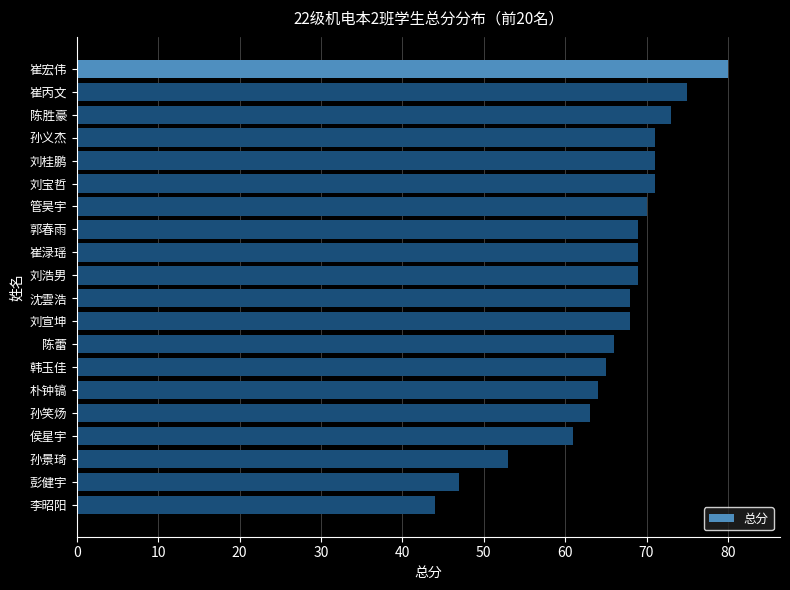

What is the change in value from 郭春雨 to 孙笑炀?

-6